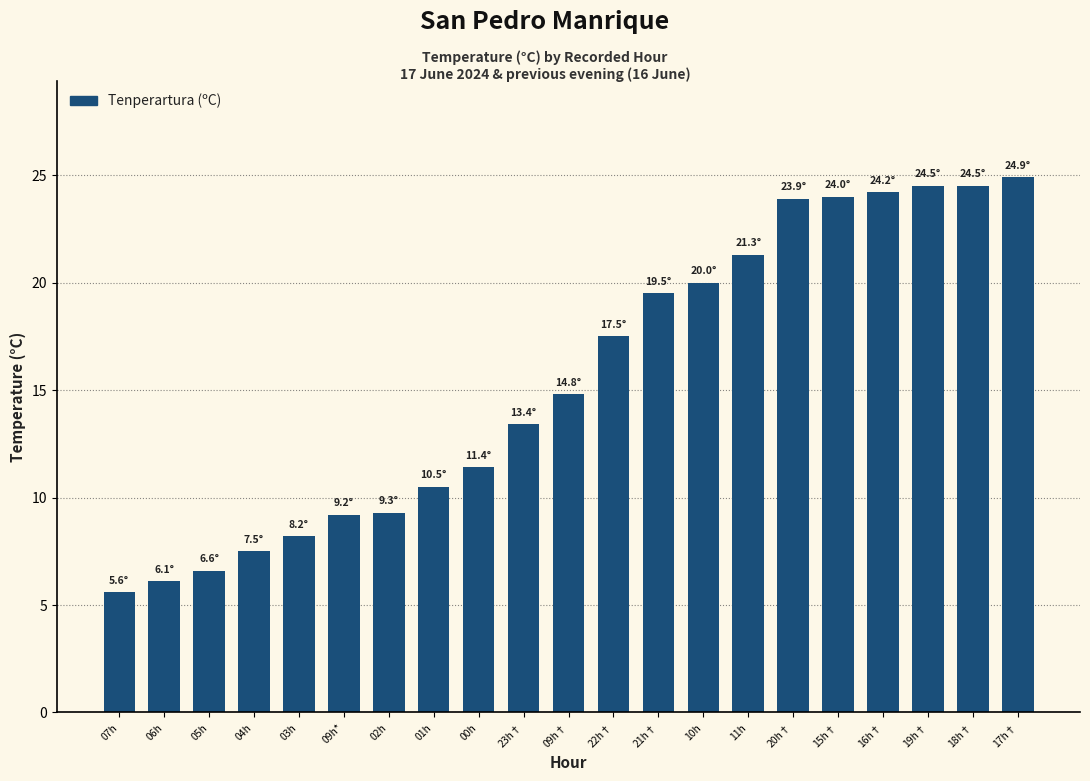

Which category has the lowest value across all series?

07h